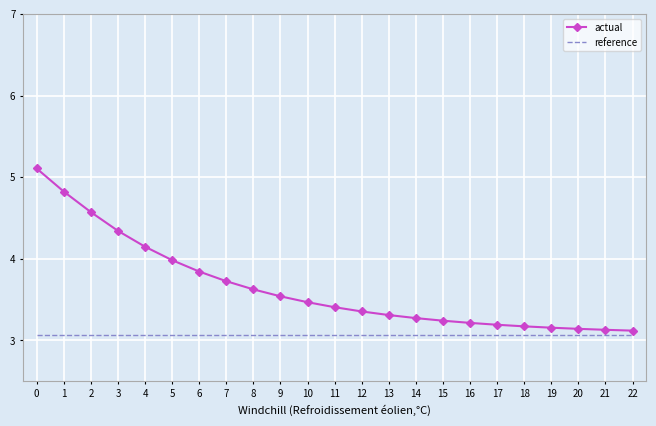

Which series has the widest spread of values?

actual